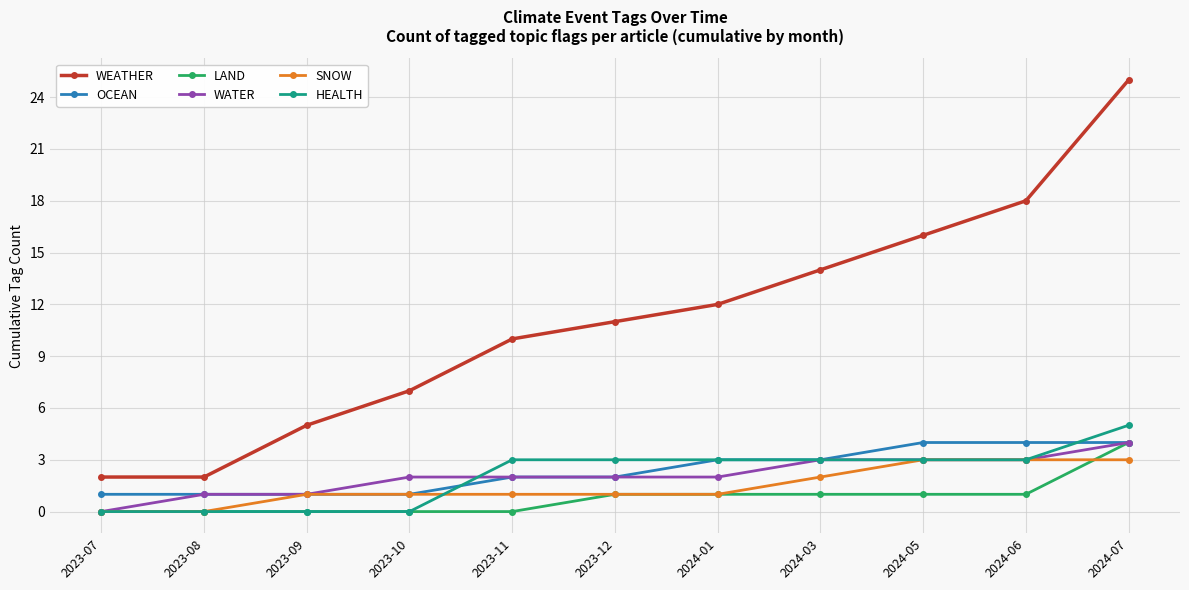

True or false: HEALTH and WEATHER intersect in this chart.

False